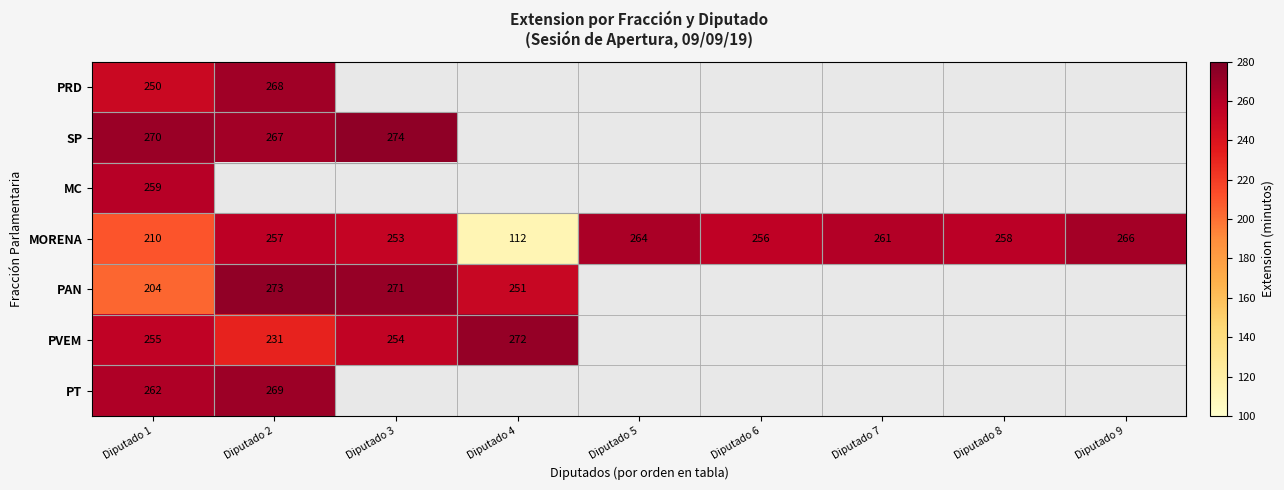

How many values in the MORENA series are below 257?

4